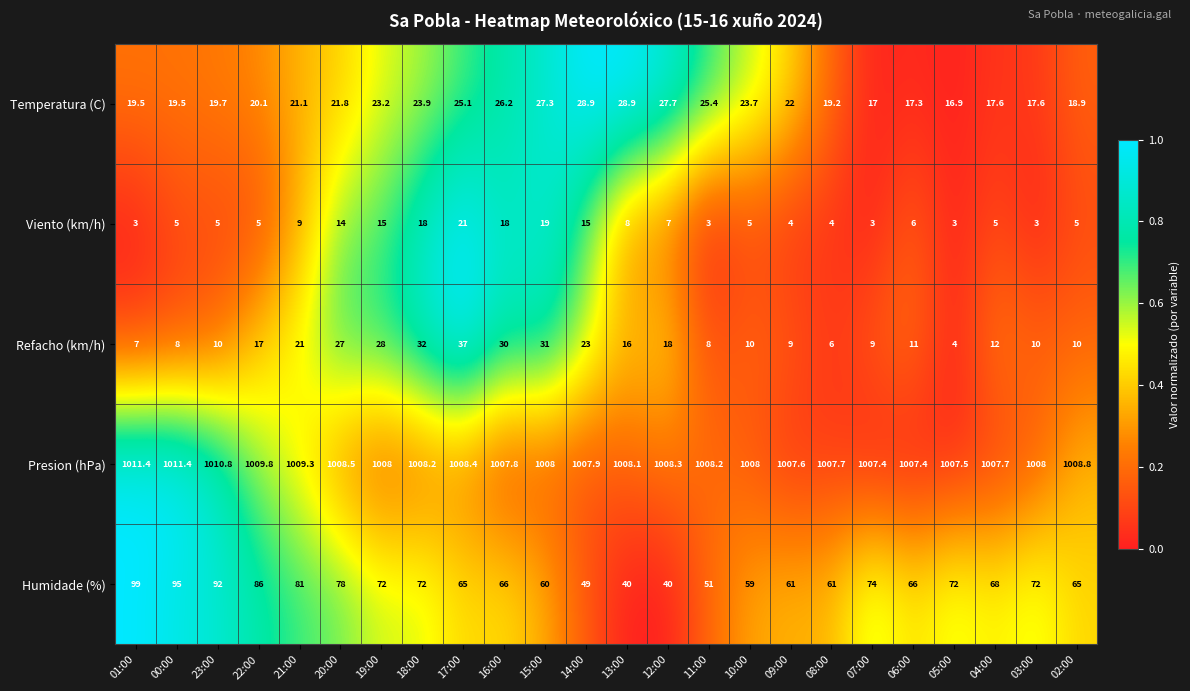

What is the difference between the maximum and minimum values in the Presion (hPa) series?

4.0